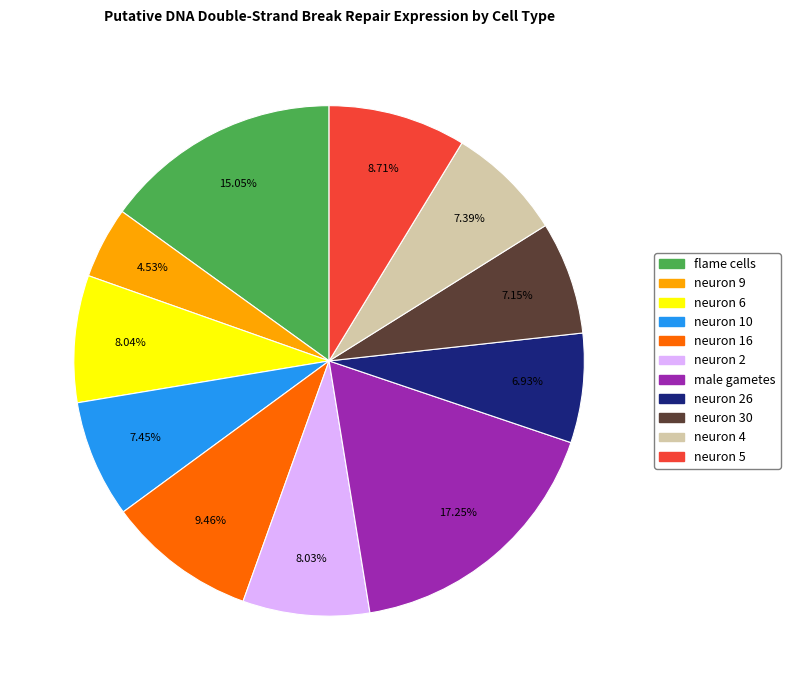

To the nearest percent, what is the combined percentage of neuron 6 and neuron 4?

15%